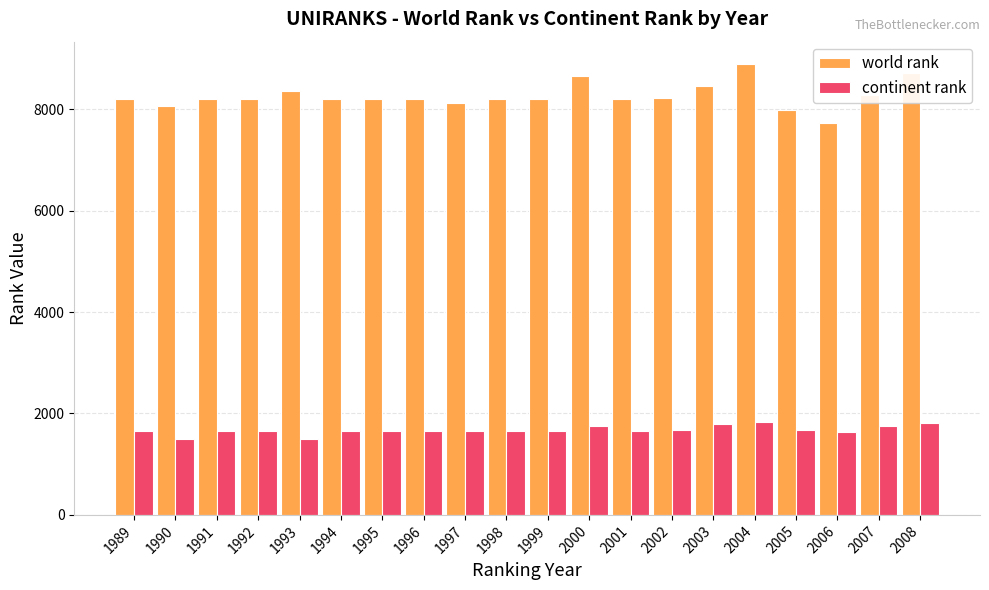

Which category has the highest value across all series?

2004